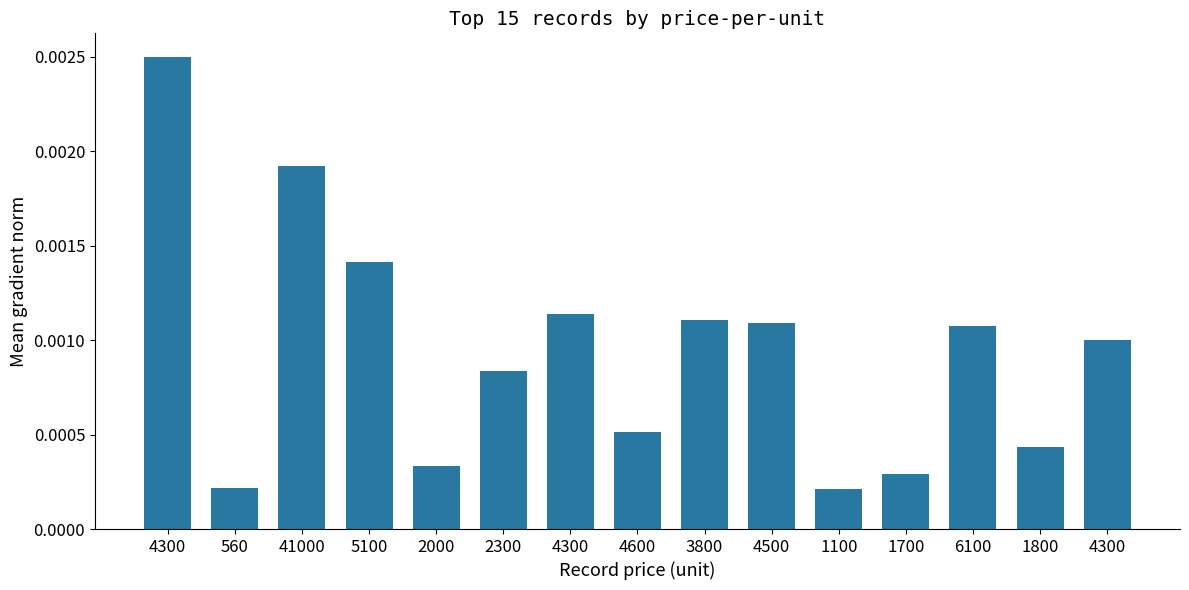

The value at 41000 is 0.0. True or false?

False